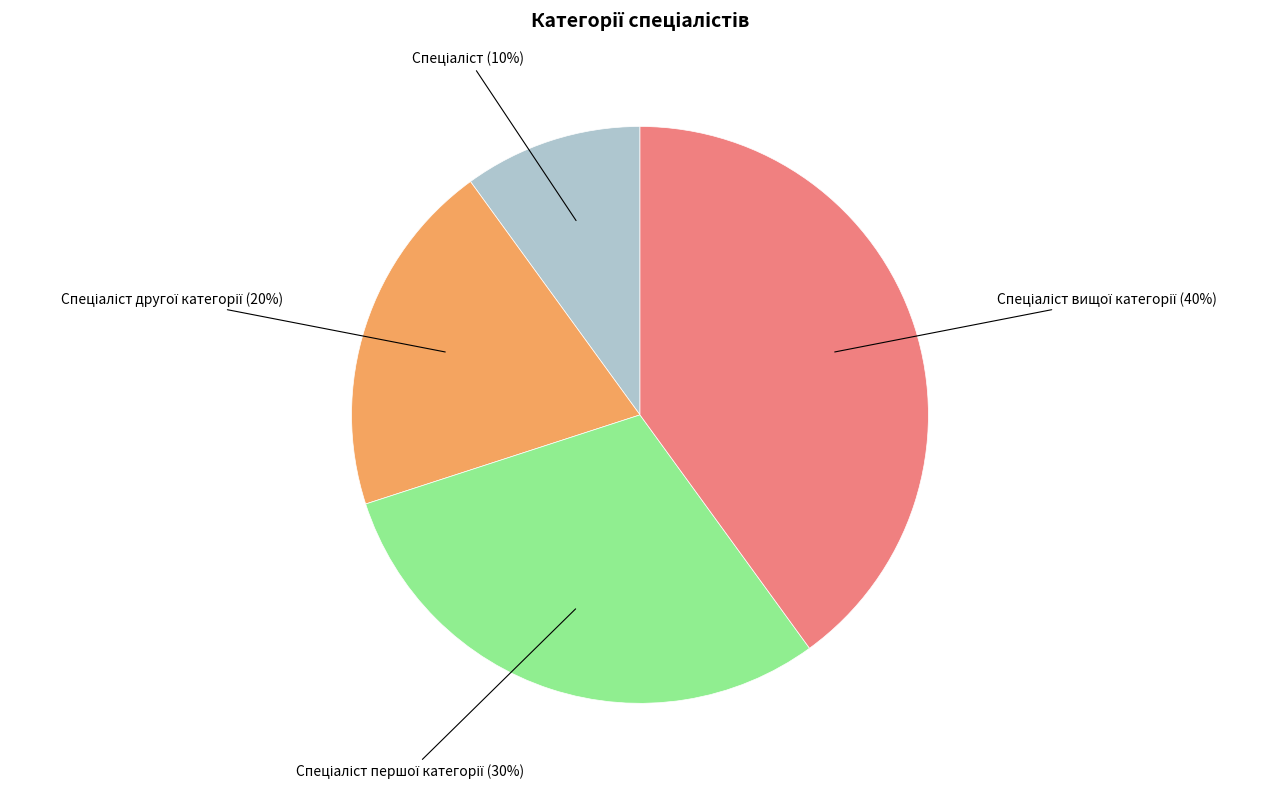

To the nearest percent, what is the average slice percentage?

25%